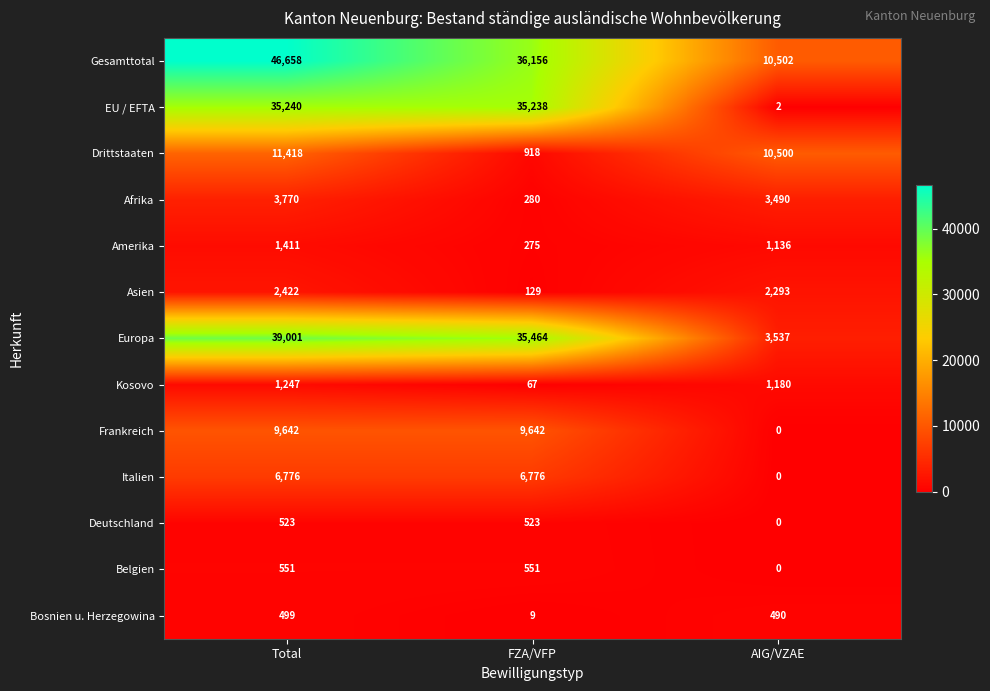

The Bosnien u. Herzegowina series shows 13 at FZA/VFP. True or false?

False